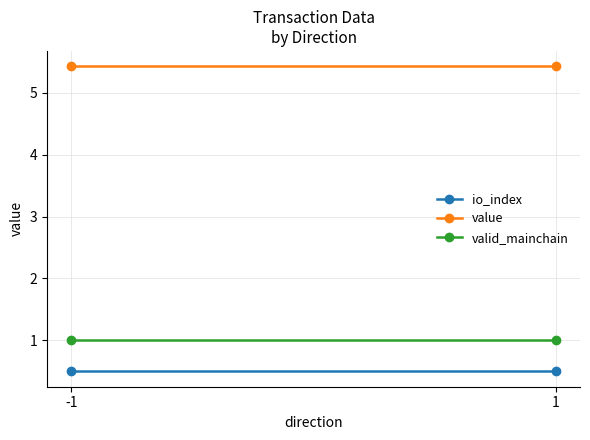

Rank the series at -1 from lowest to highest value.

io_index, valid_mainchain, value